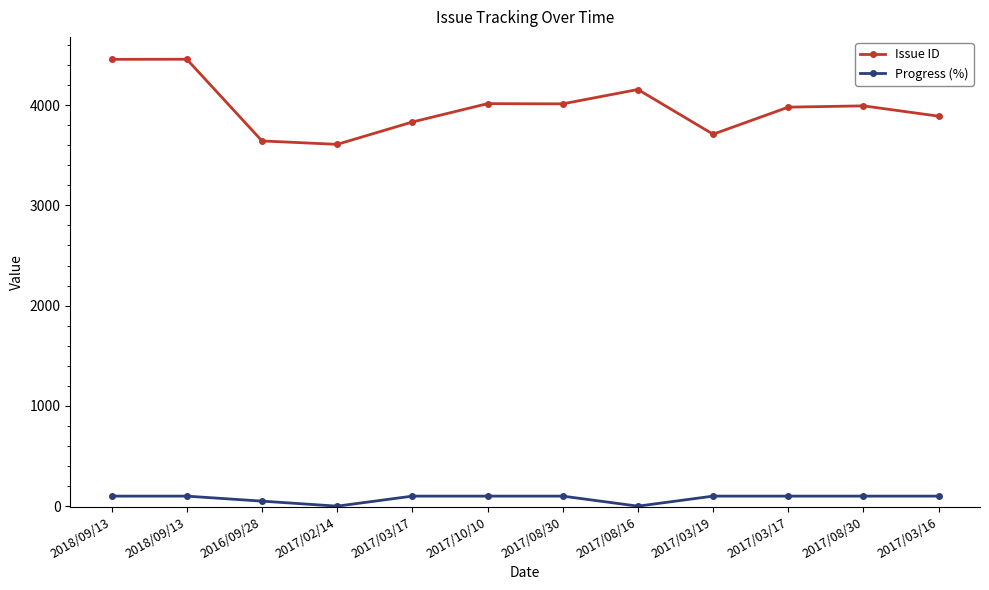

What are all the series names shown in the legend?

Issue ID, Progress (%)